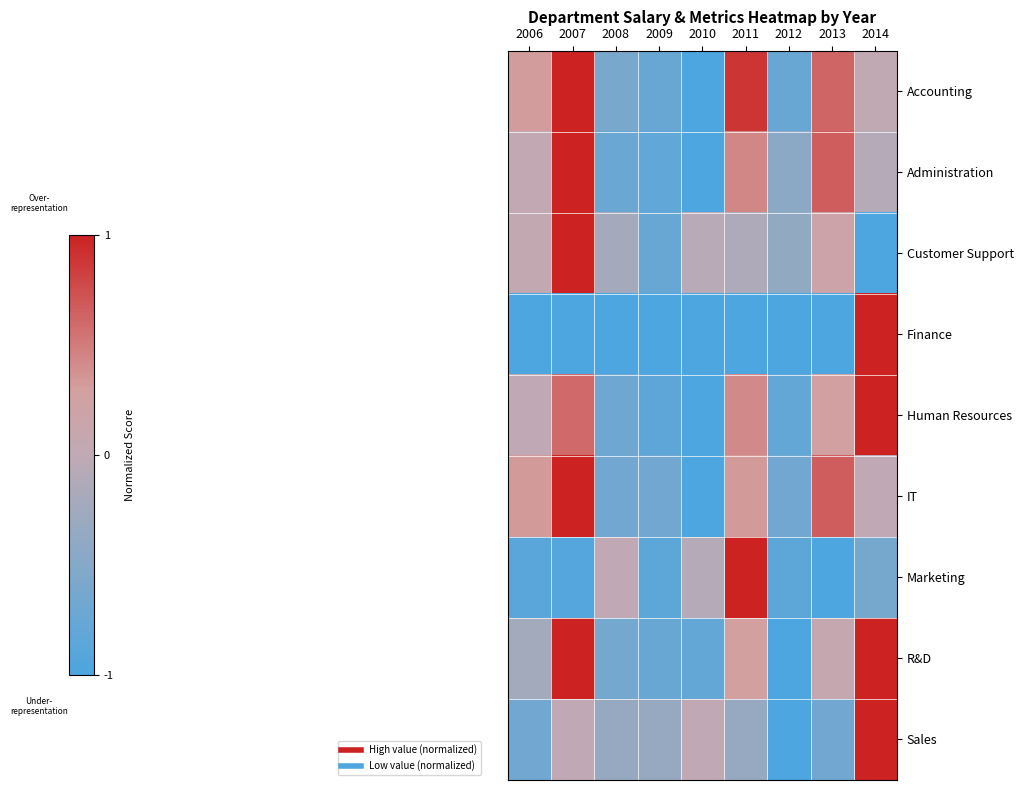

At how many categories does at least one series exceed 0?

6